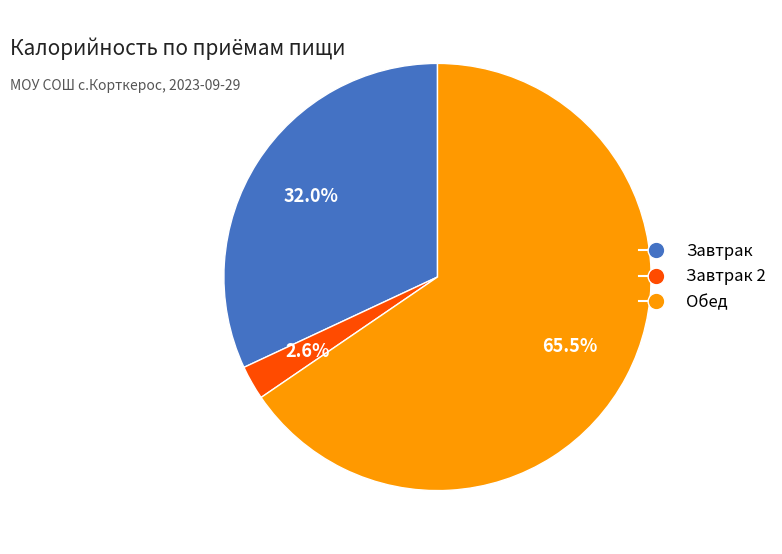

Is there a majority slice in this chart?

Yes